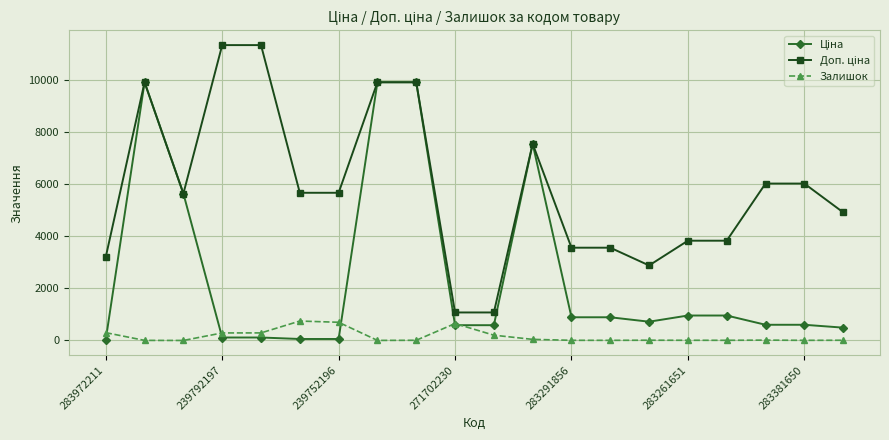

True or false: Залишок has more than 1 interior local peaks.

True